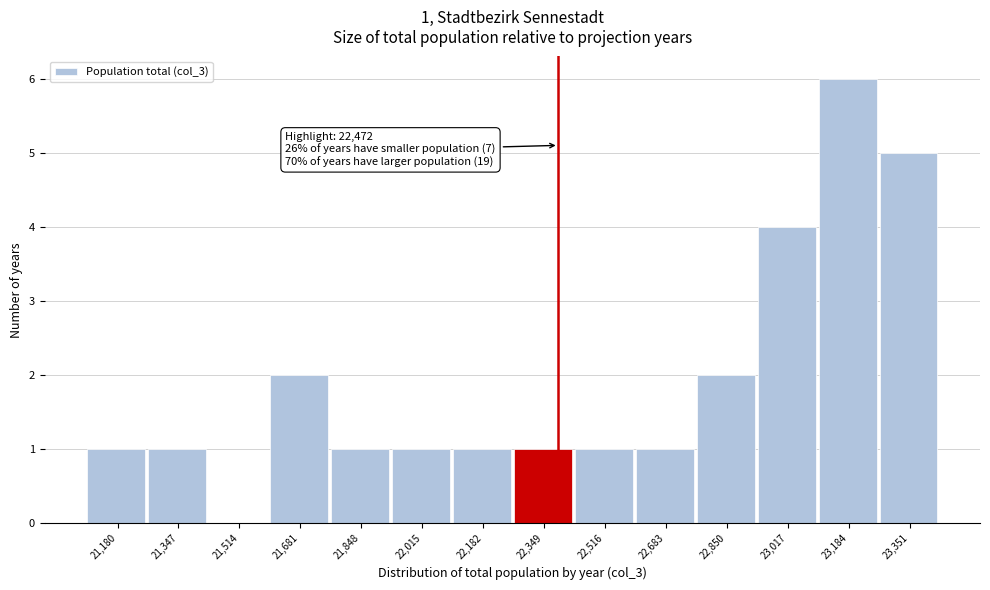

Reading left to right, transcribe all the data shown in this chart.

21,180=1	21,347=1	21,514=0	21,681=2	21,848=1	22,015=1	22,182=1	22,349=1	22,516=1	22,683=1	22,850=2	23,017=4	23,184=6	23,351=5